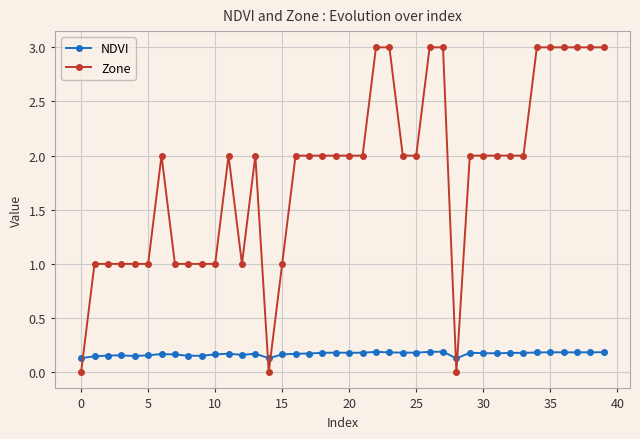

How many Zone values are between 1 and 3?

37